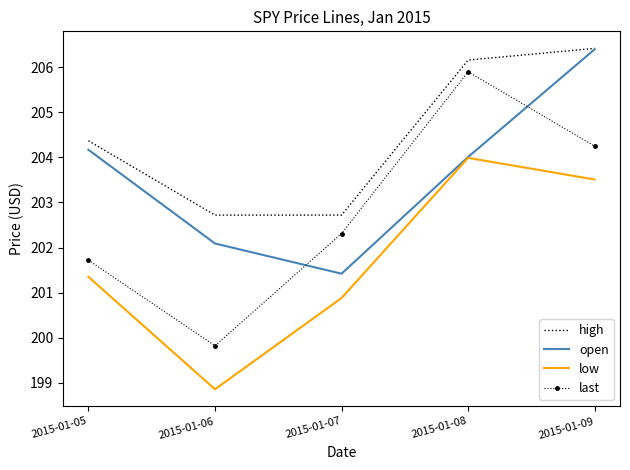

What is the total value across all series at 2015-01-05?

811.6